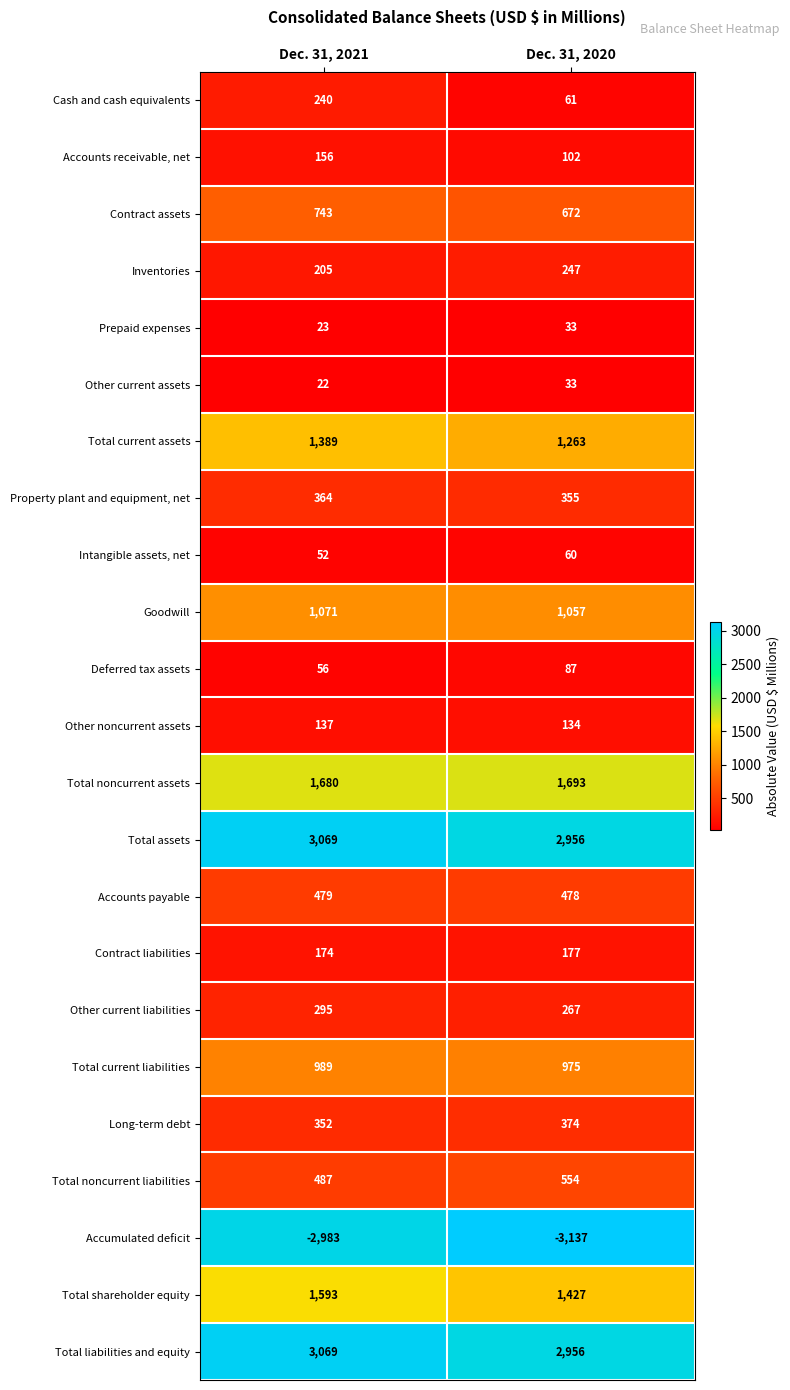

True or false: Cash and cash equivalents has a value of 61 at Dec. 31, 2020.

True